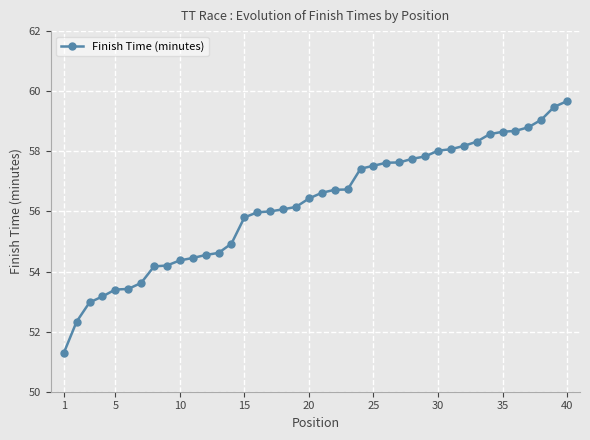

How many lines are shown in the chart?

1